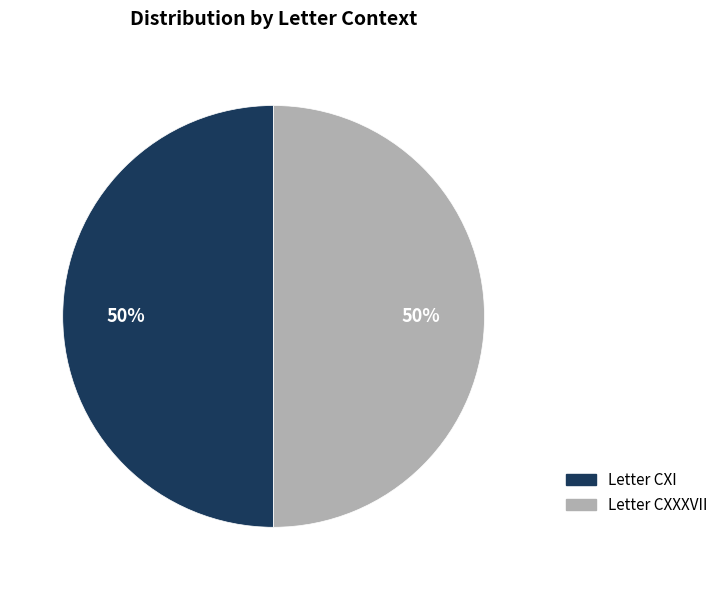

How many slices are in this pie chart?

2